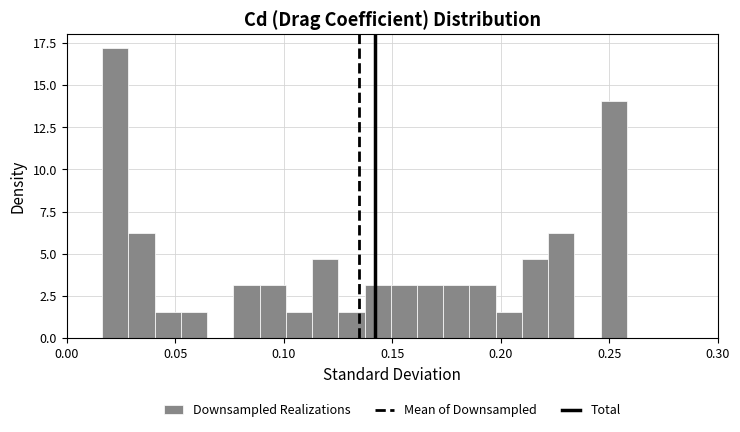

Around what value on the x-axis is the tallest bar? Give the approximate position of its centre, as read against the axis.

0.020